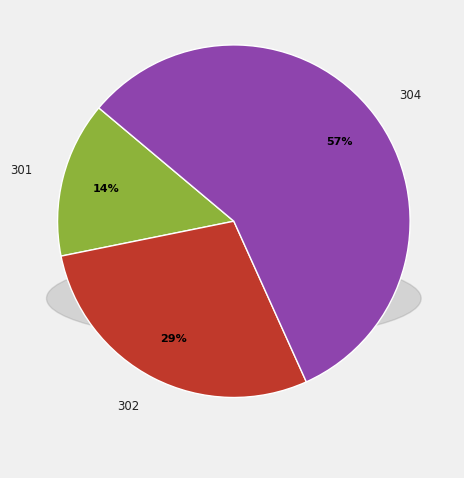

What is the change in value from 301 to 304?

+3